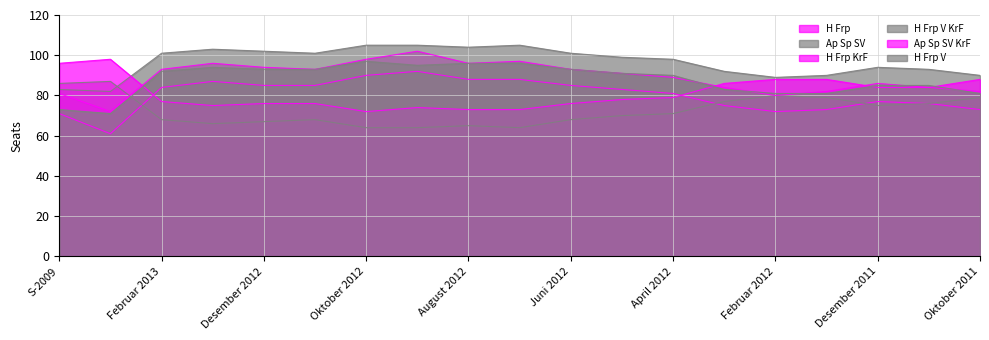

How many data points in H Frp V KrF are above 99?

9